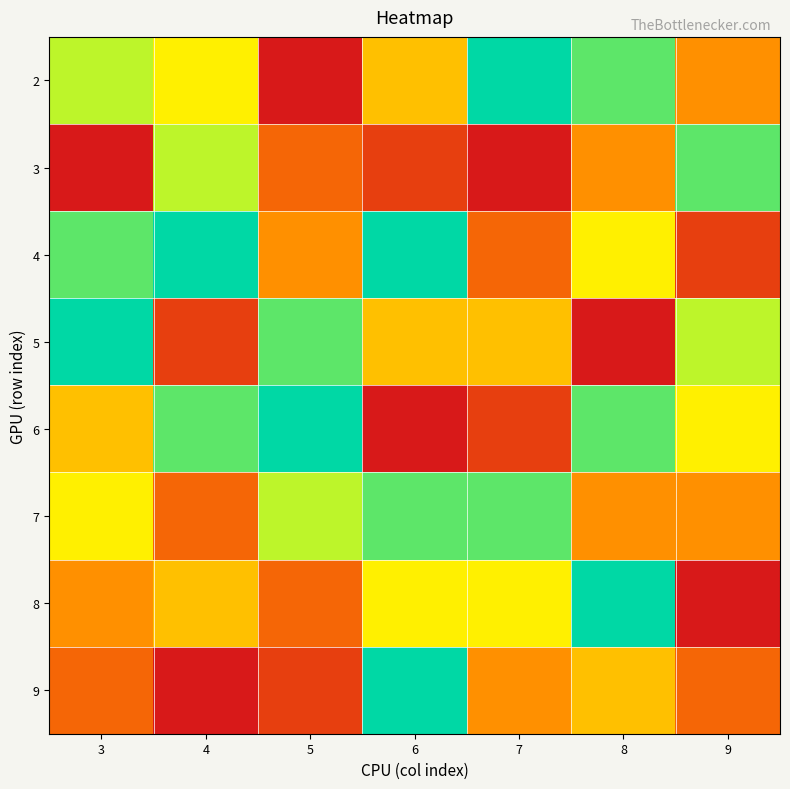

Which label corresponds to the smallest value in the chart?

5